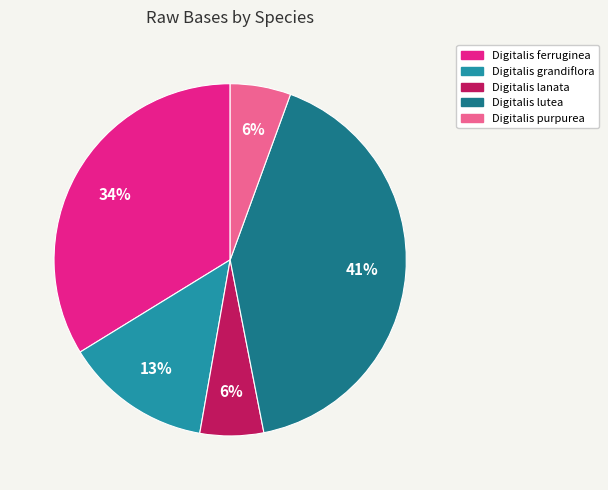

Count the number of slices in the pie.

5